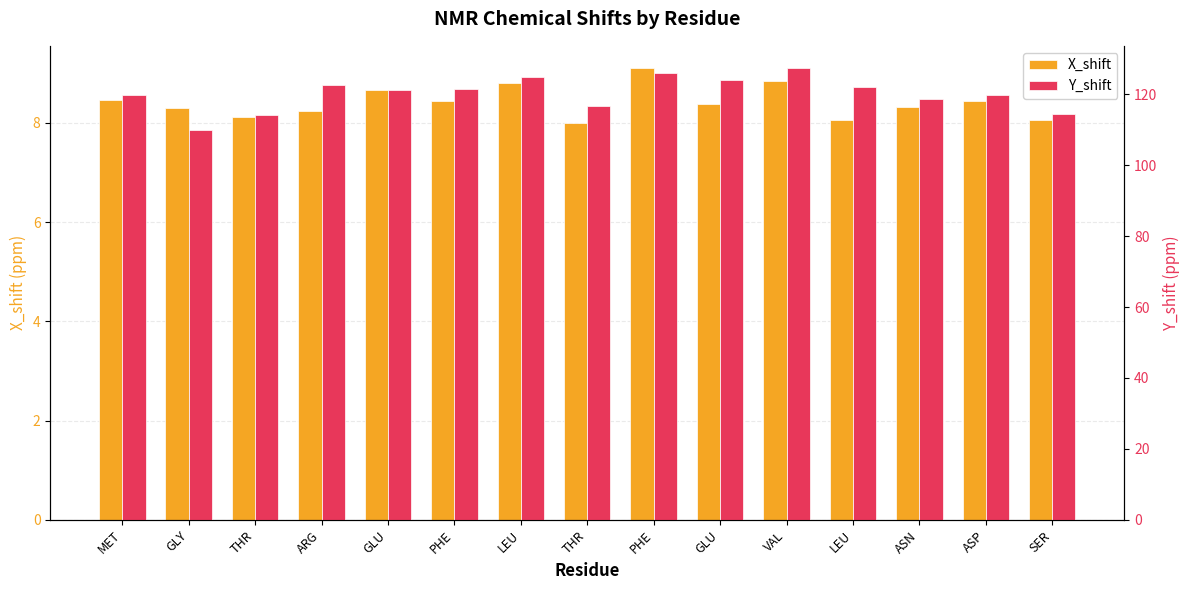

What is the label of the 11th bar from the right?

GLU